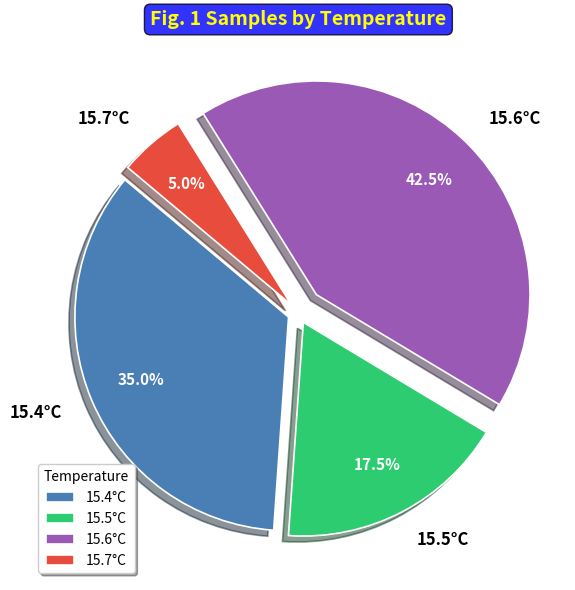

What is the largest slice in the pie chart?

15.6°C